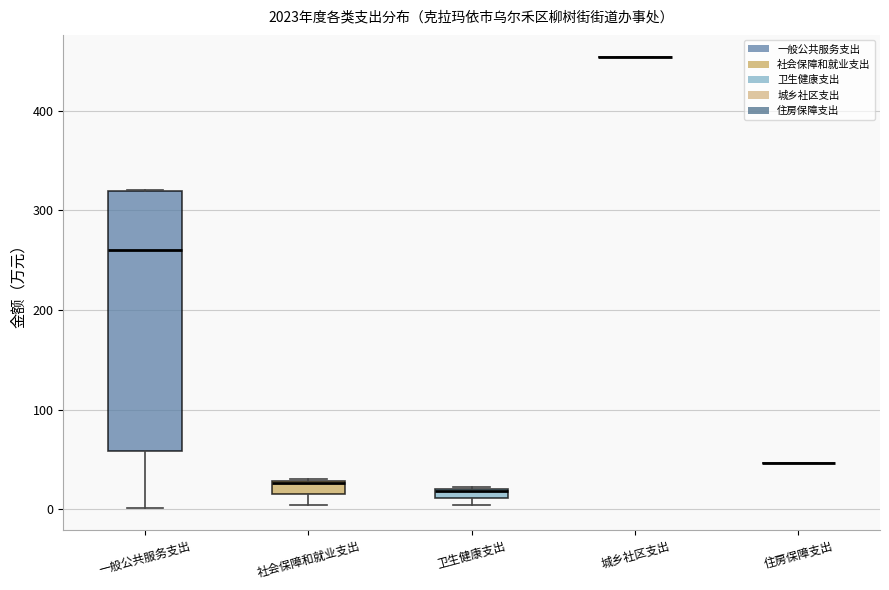

Which box is the tallest, from its lower edge to its upper edge?

一般公共服务支出